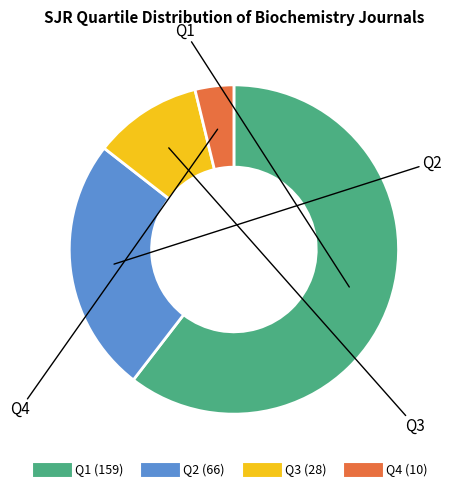

Is Q1 the majority of the pie?

Yes